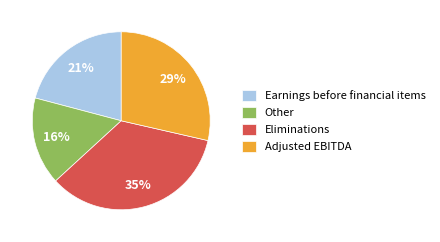

What is the largest slice in the pie chart?

Eliminations